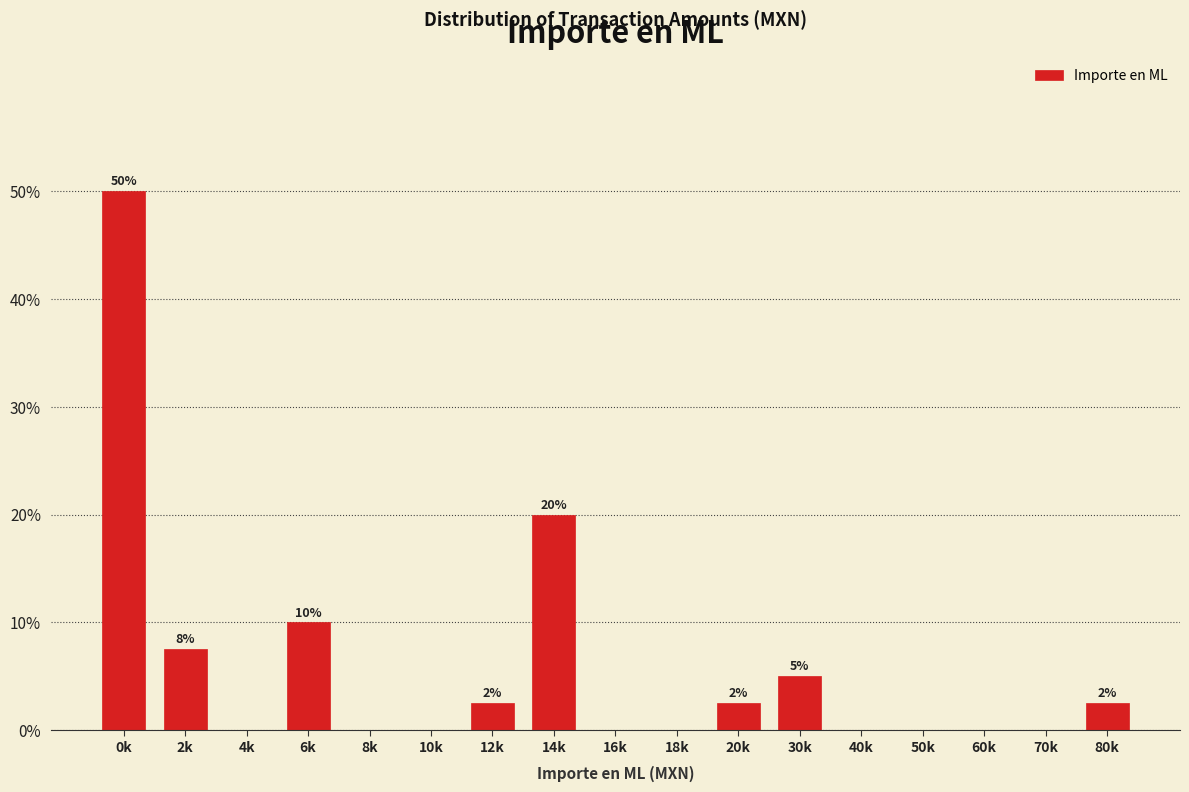

Reading left to right, list all the values displayed in this chart.

0k=50.0	2k=7.5	4k=0.0	6k=10.0	8k=0.0	10k=0.0	12k=2.5	14k=20.0	16k=0.0	18k=0.0	20k=2.5	30k=5.0	40k=0.0	50k=0.0	60k=0.0	70k=0.0	80k=2.5